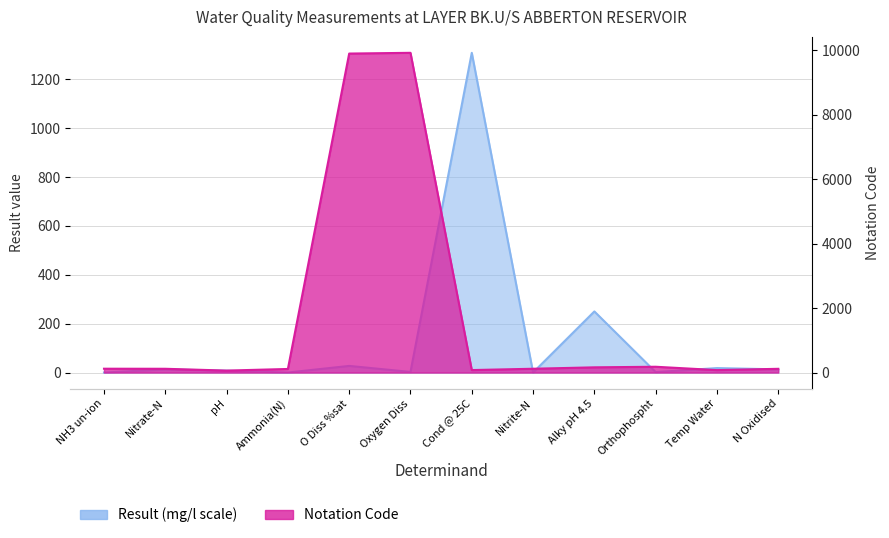

What is the average value of the Notation Code series?

1746.8